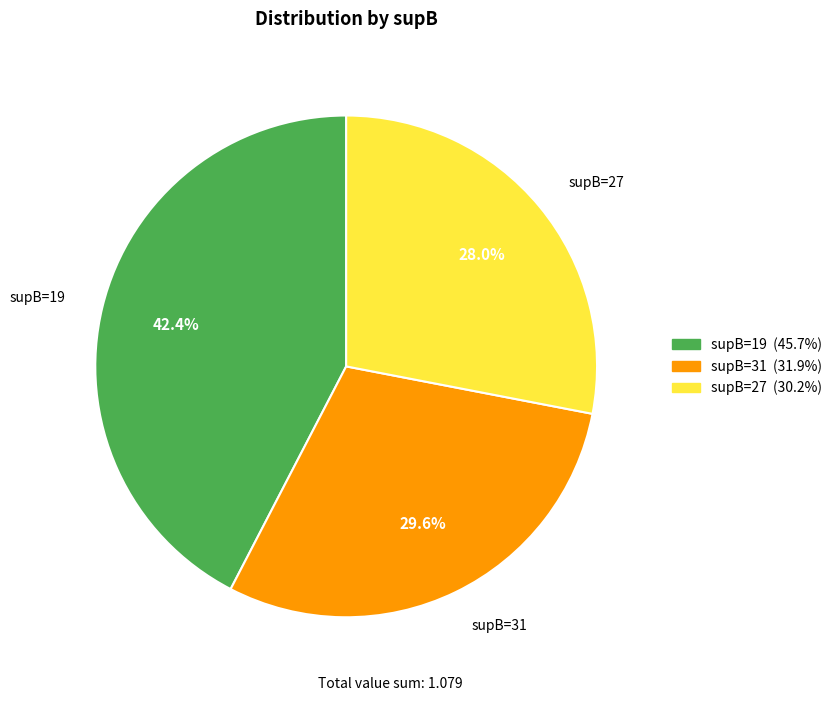

What is the total percentage of supB=19 and supB=27?

70.4%